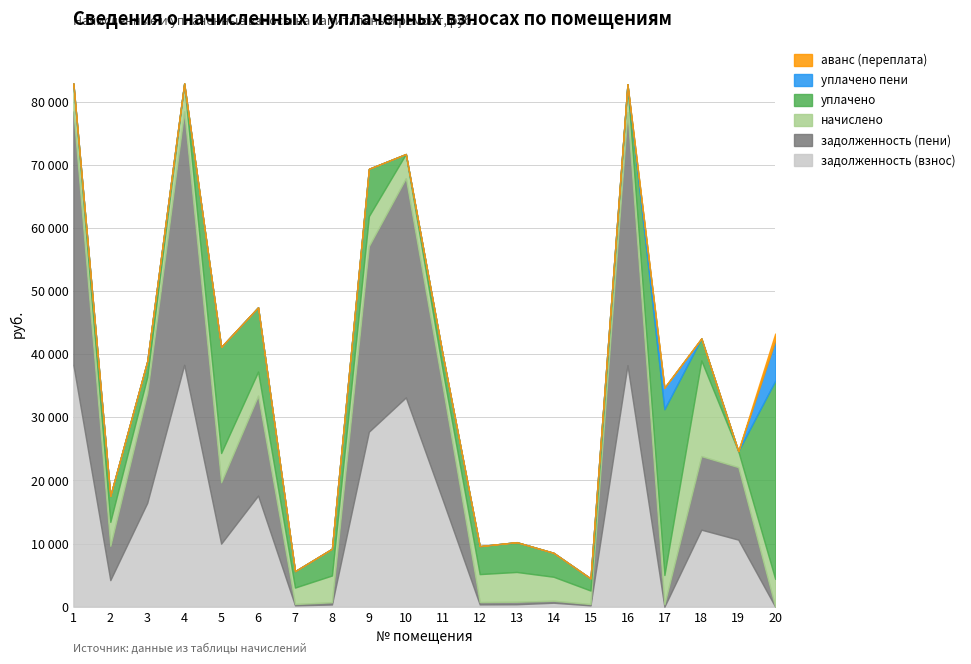

At how many categories does at least one series exceed 13223?

12